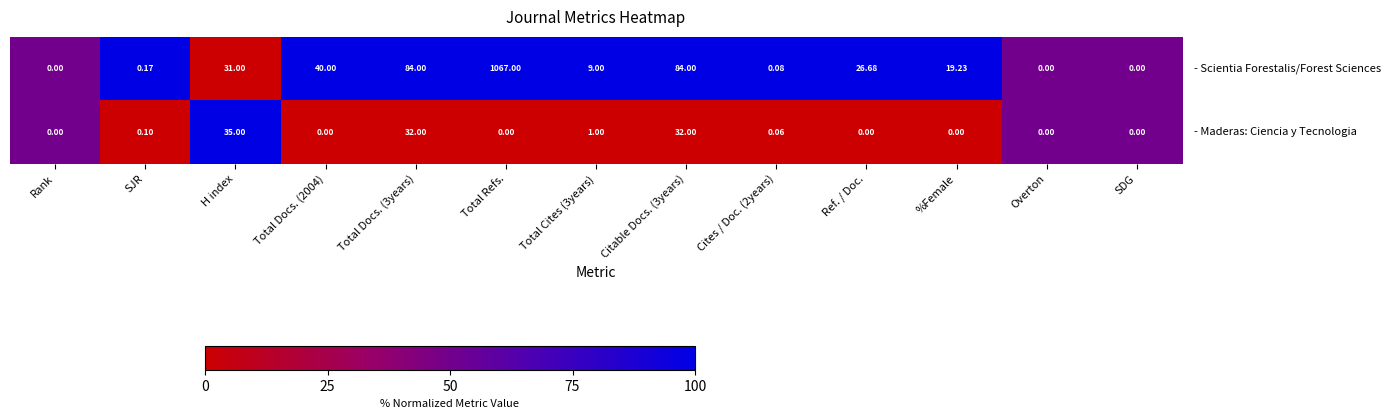

Count the number of data series in this chart.

2